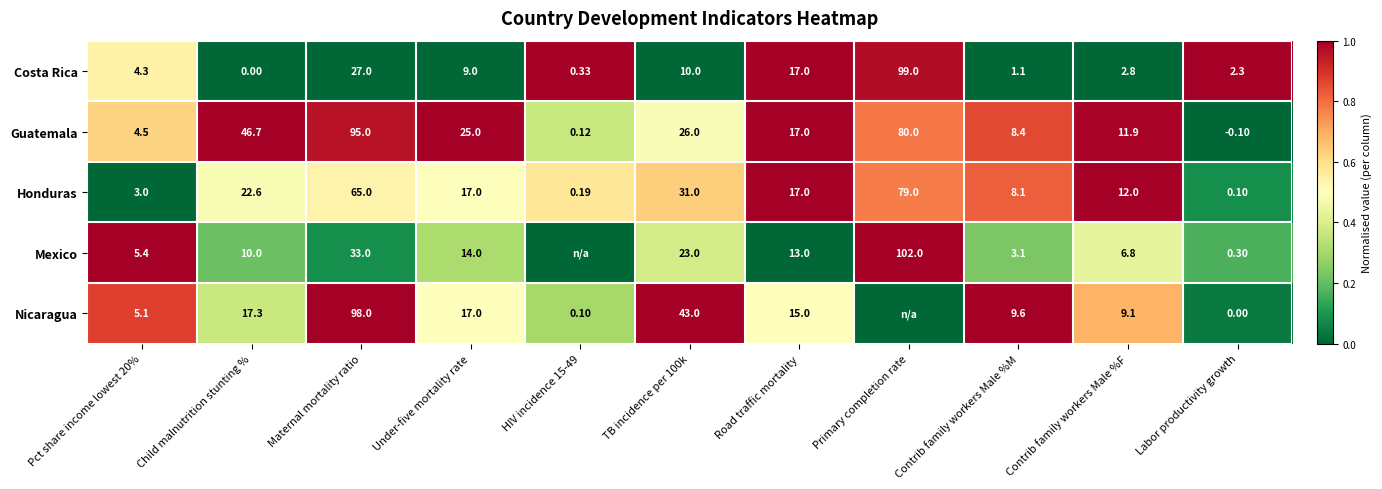

At TB incidence per 100k, list the series in order from largest to smallest.

Nicaragua, Honduras, Guatemala, Mexico, Costa Rica